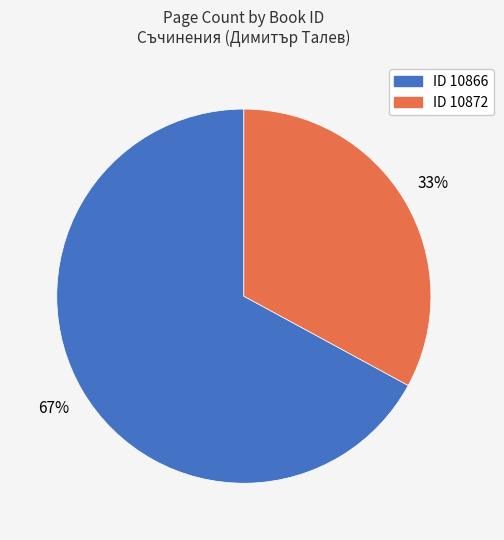

To the nearest percent, what is the difference between the largest and smallest slice percentages?

34%